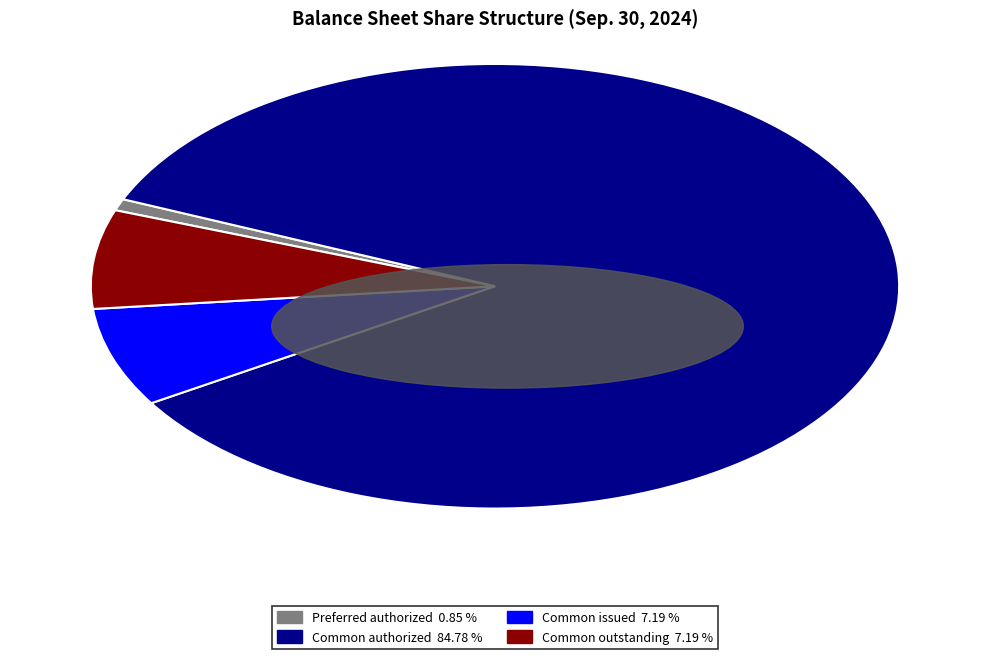

Is there a majority slice in this chart?

Yes